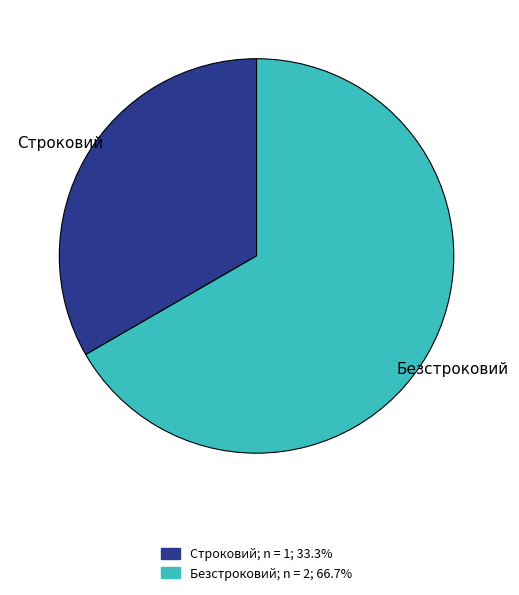

What is the smallest slice in the pie chart?

Строковий